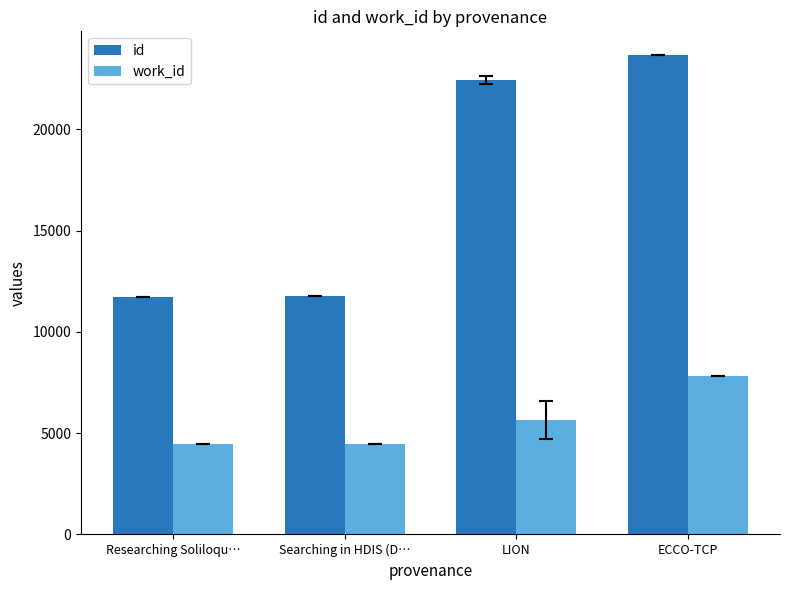

At which category is the sum across all series the highest?

ECCO-TCP